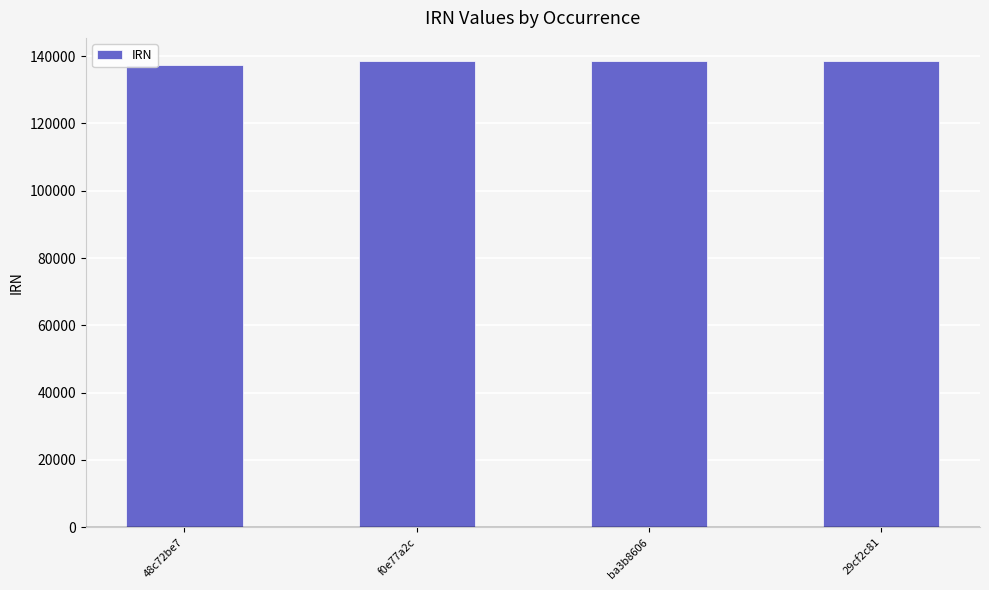

What is the smallest value displayed?

137289